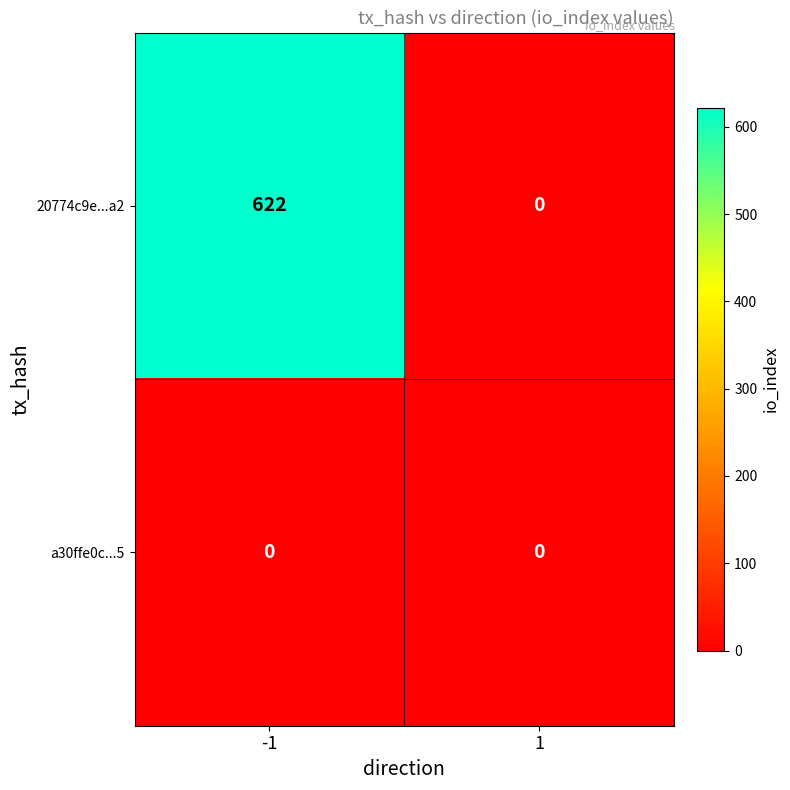

Reading left to right, what are all the values shown in this chart?

20774c9e...a2: 622	0
a30ffe0c...5: 0	0